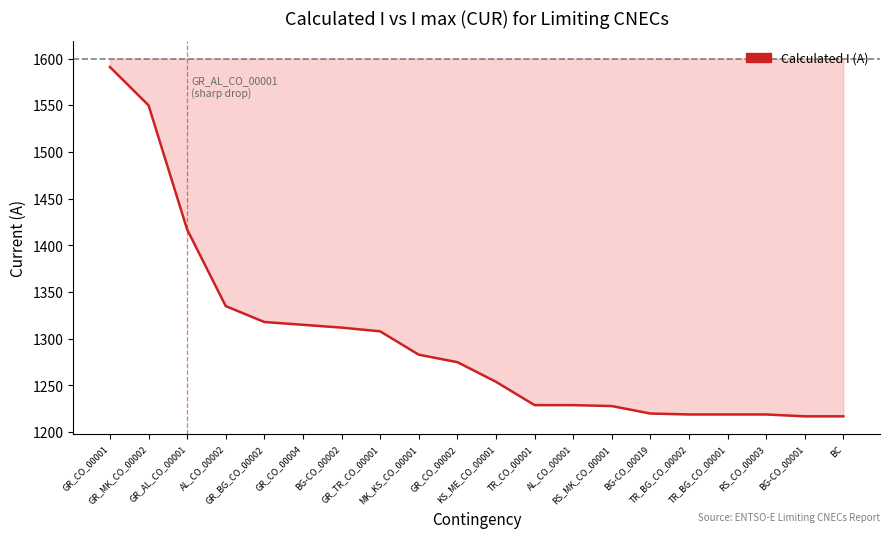

What is the difference between the maximum and second lowest values?

374